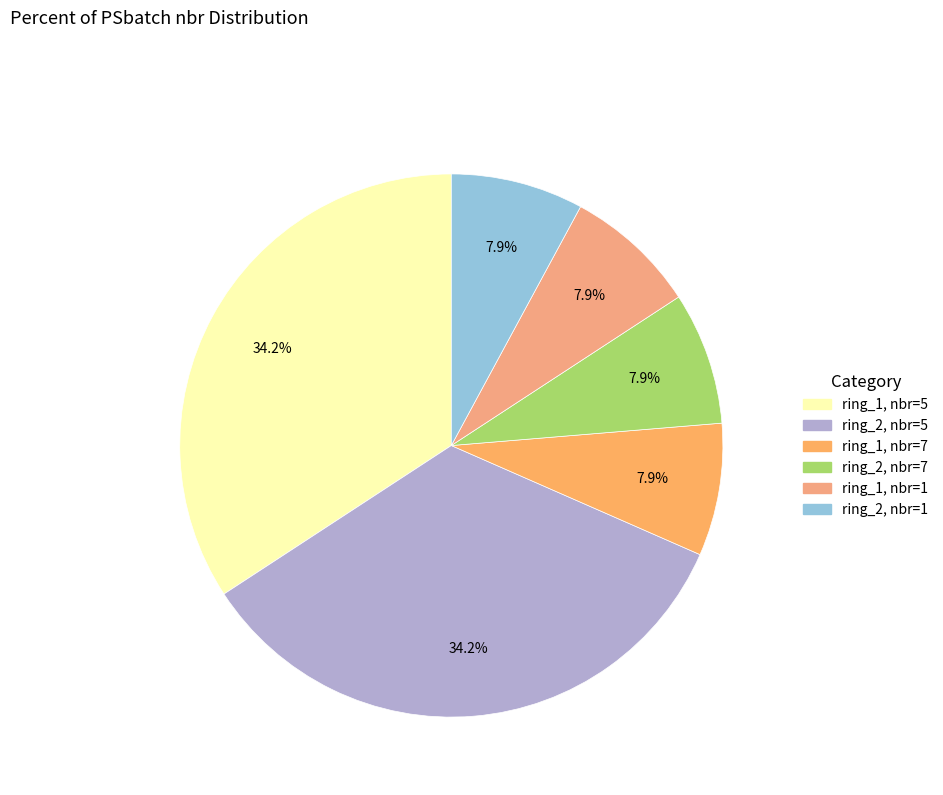

How many segments does this pie chart have?

6